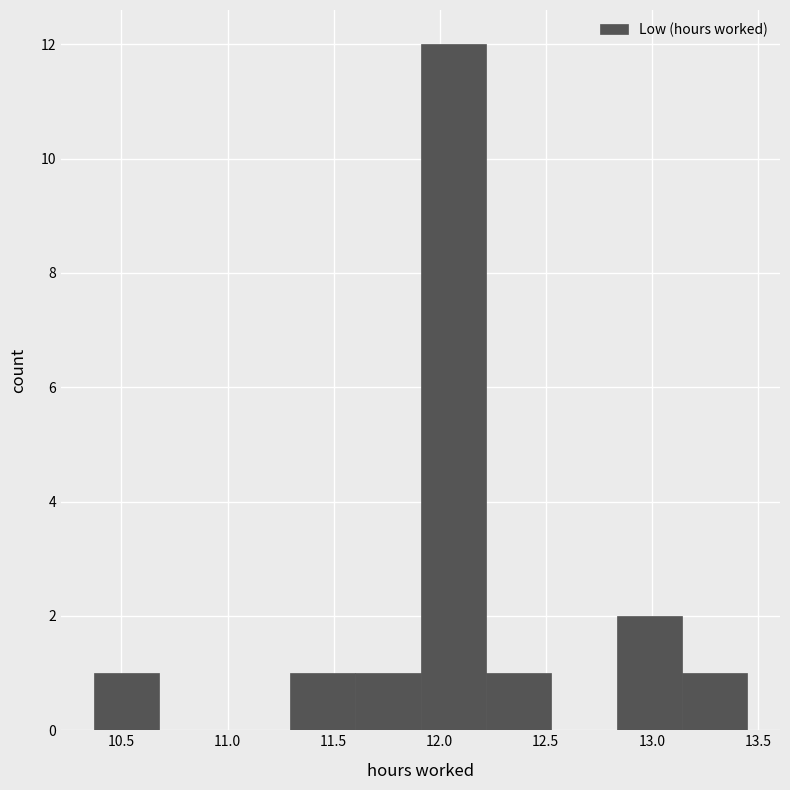

How tall is the bar that spans 10.35 to 10.70 on the x-axis? Neither the bar edges nor the heights are printed on the chart, so give them approximately, as read against the axes.

1